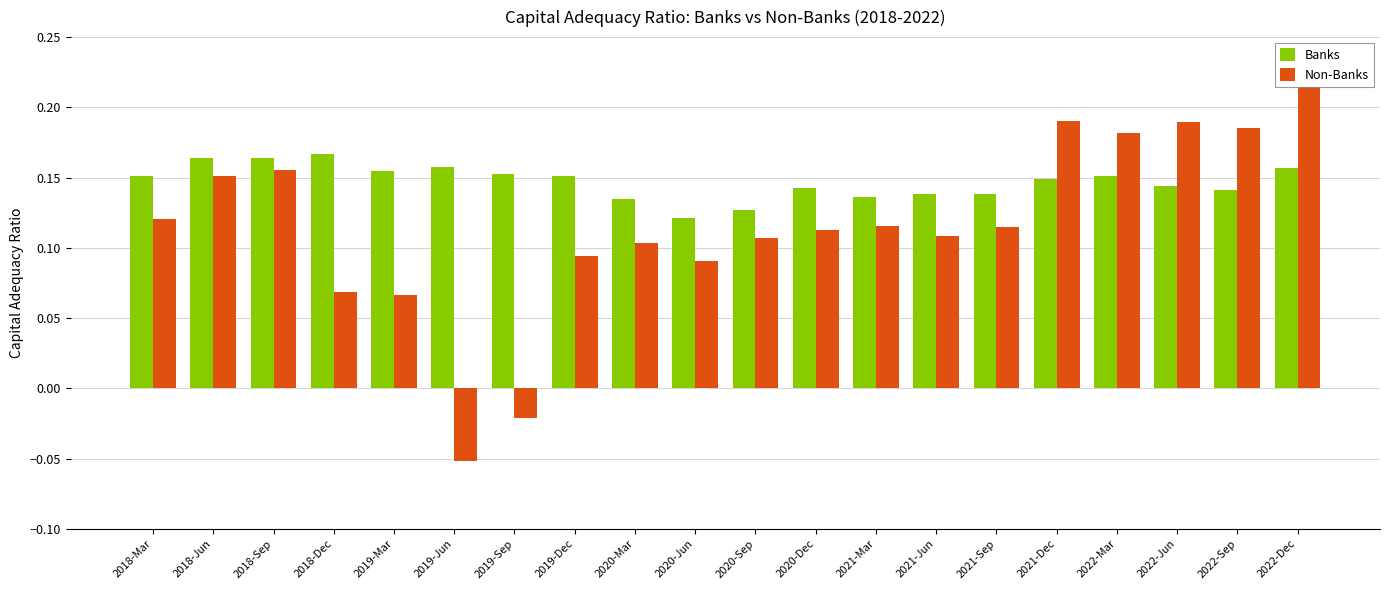

List the series in order of their overall mean, lowest first.

Non-Banks, Banks